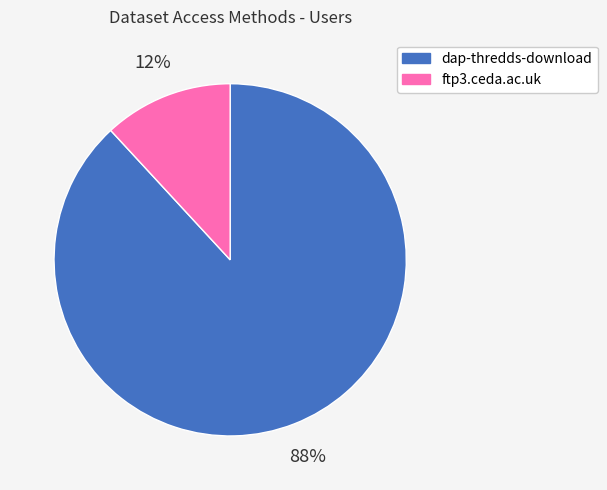

What percentage is the dap-thredds-download slice, to the nearest percent?

88%